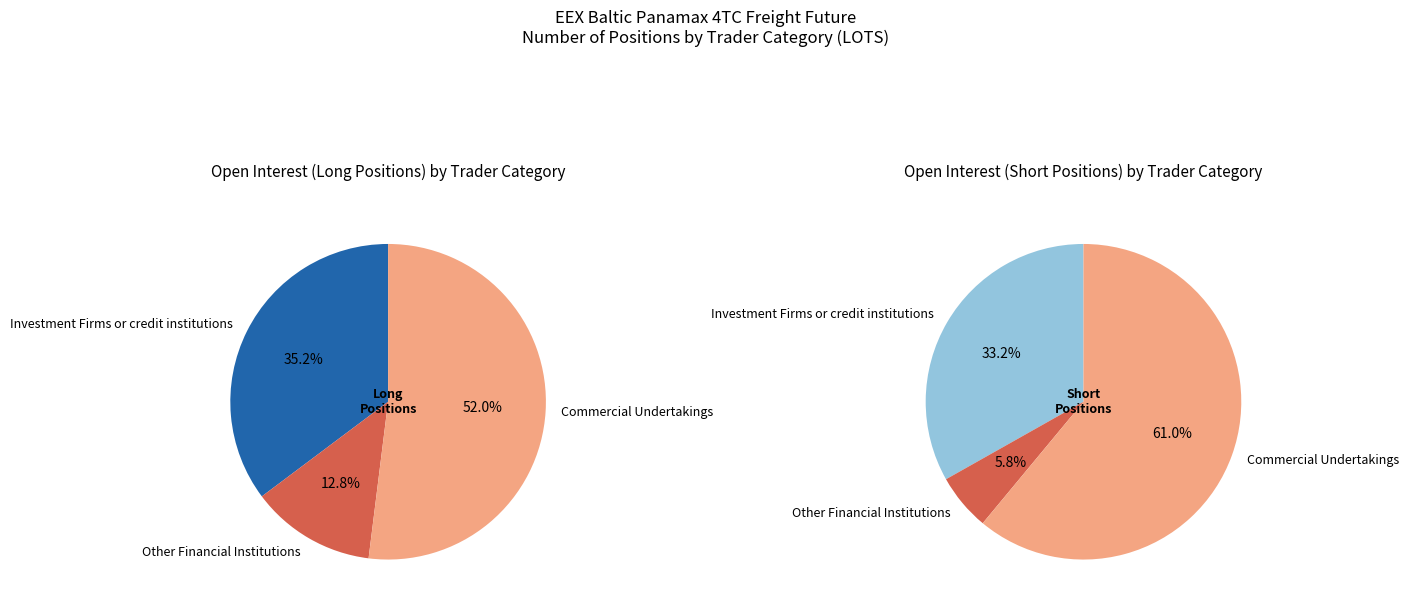

To the nearest percent, what is the difference between the Investment Firms or credit institutions and Commercial Undertakings slice percentages?

17%